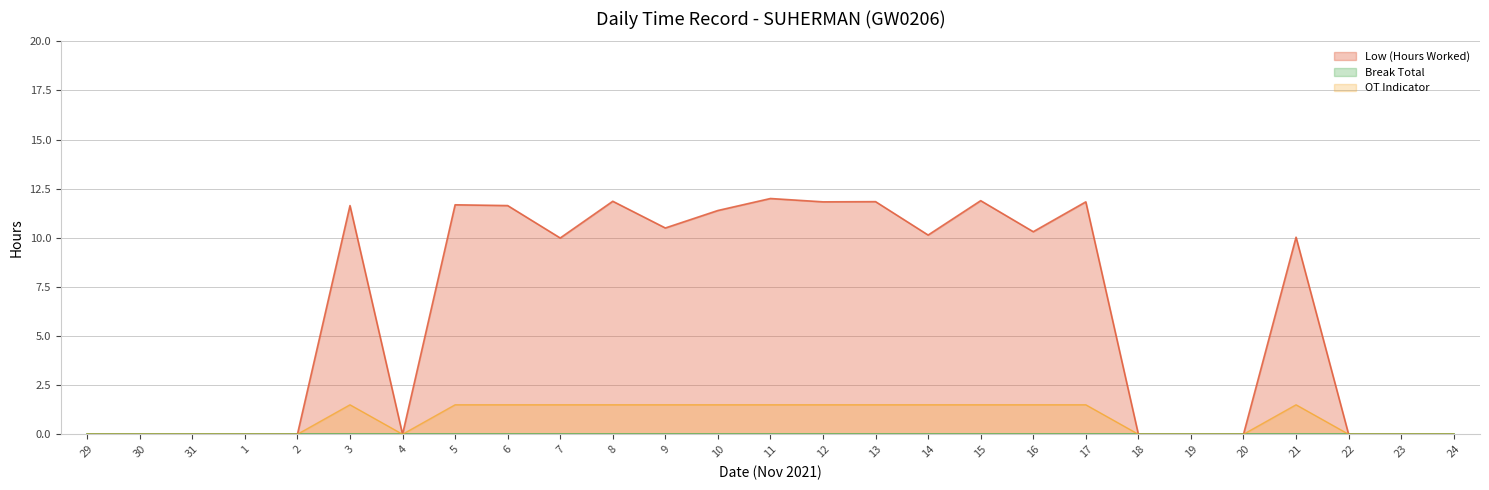

Read the value at 13.

11.8